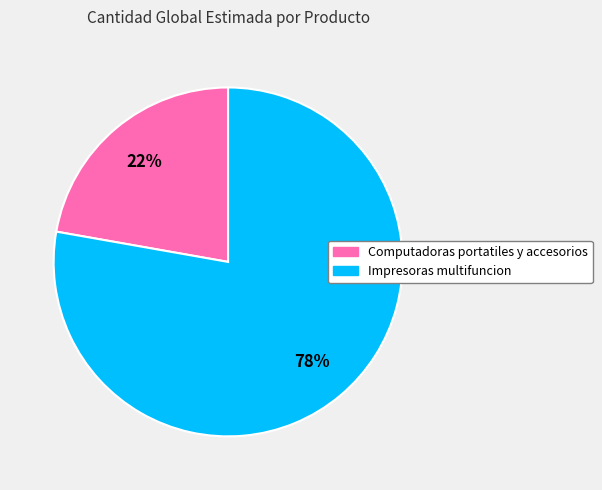

Combined, do Impresoras multifuncion and Computadoras portatiles y accesorios account for over 50%?

Yes